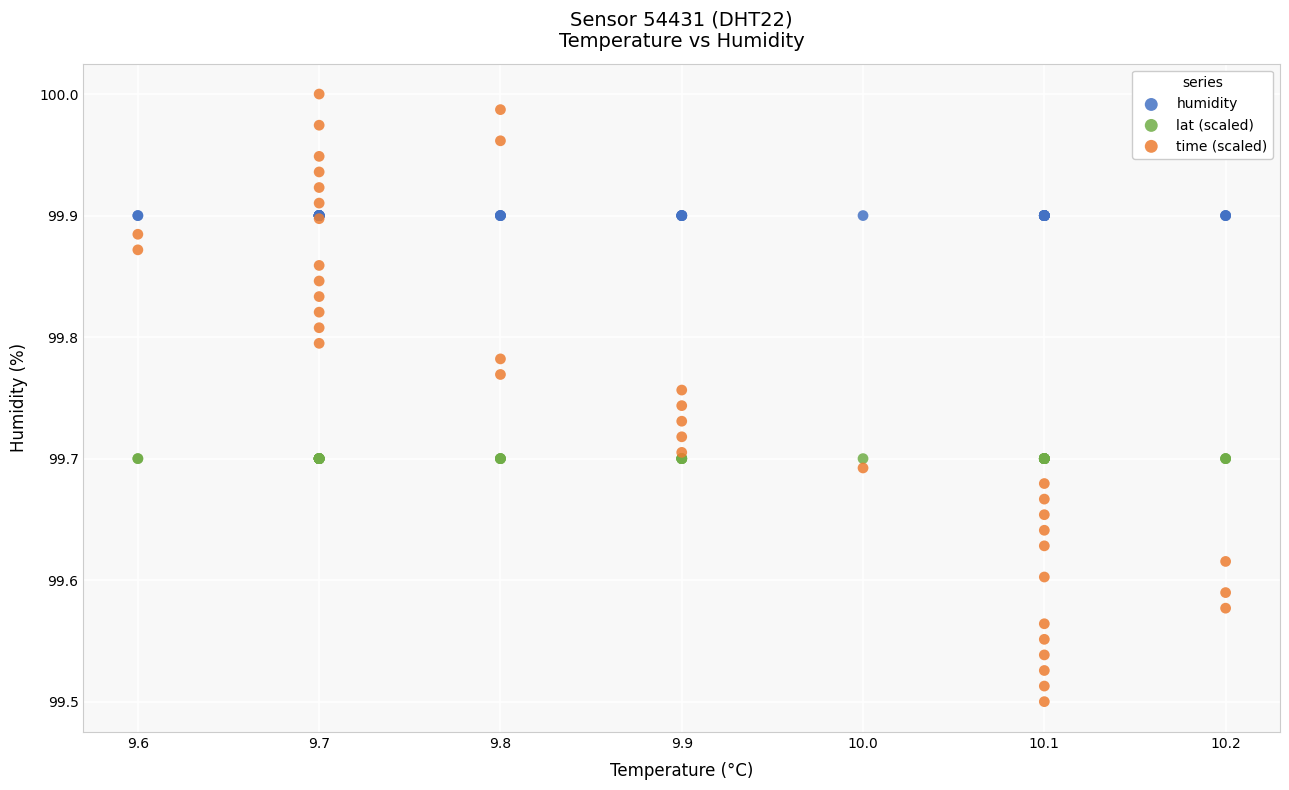

What are all the series names shown in the legend?

humidity, lat (scaled), time (scaled)